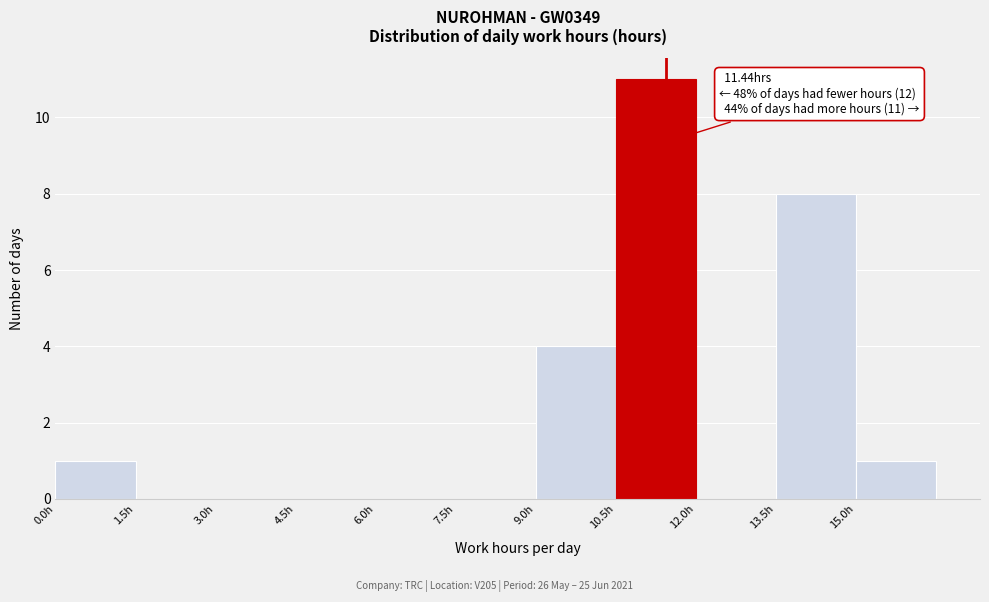

Over which range of the x-axis is the bar tallest?

10.5 to 12.0